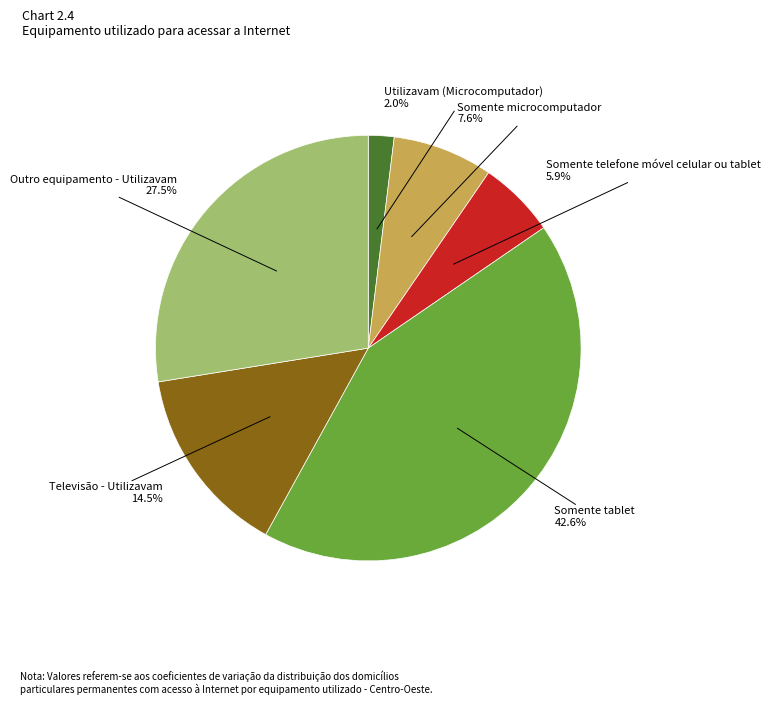

How many segments does this pie chart have?

6